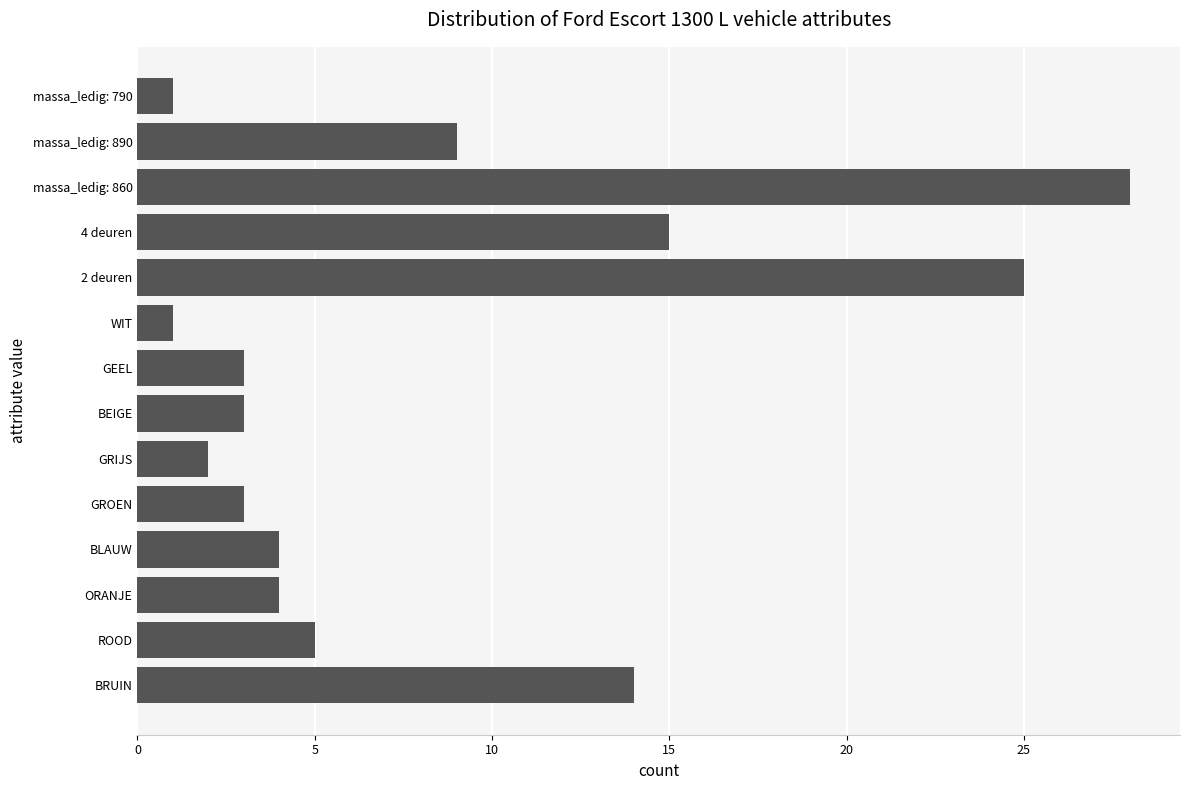

Is it true that the value at 4 deuren is 25?

False